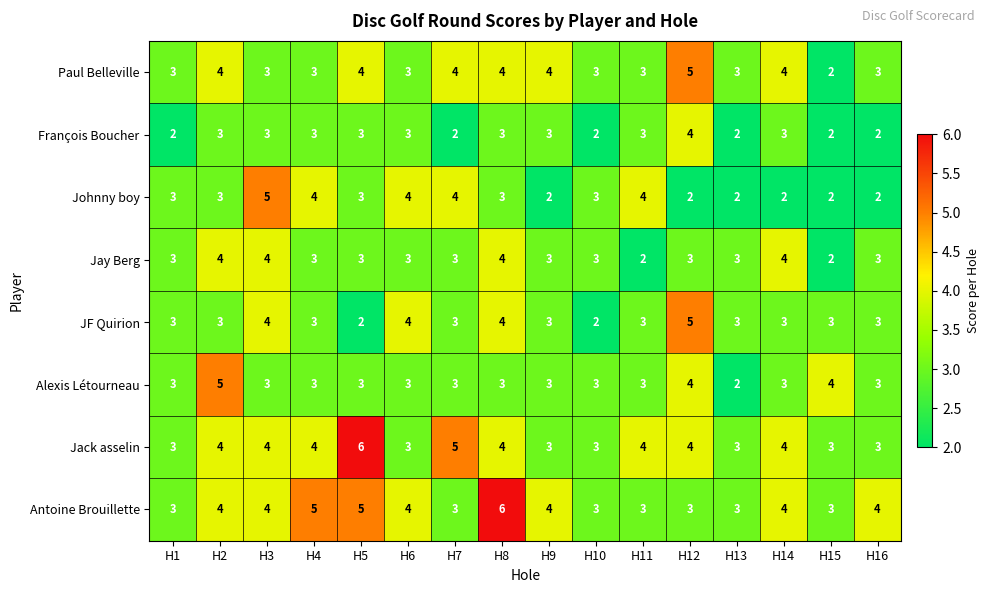

What is the highest value of the Jack asselin series?

6